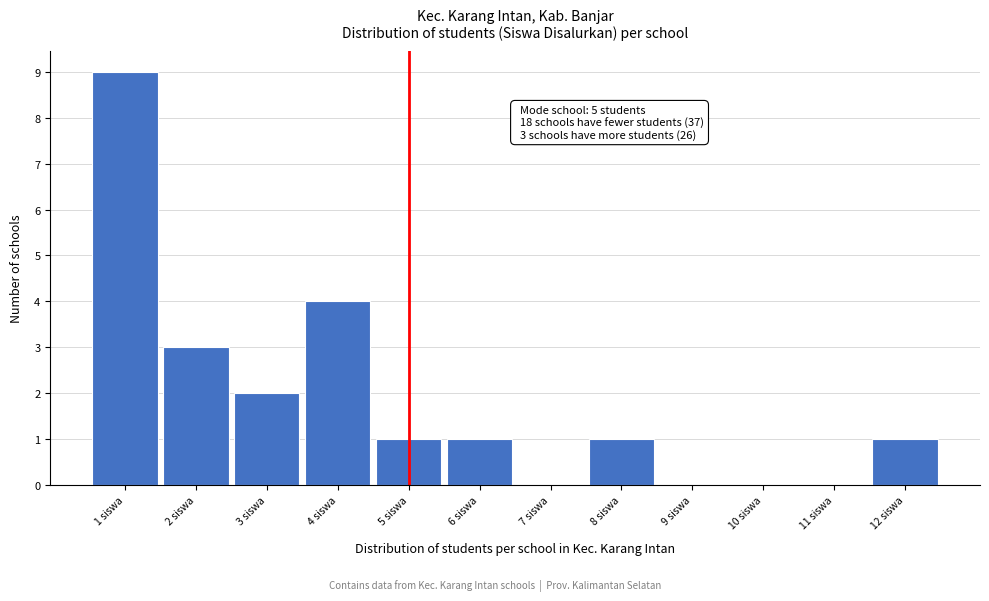

Over which range of the x-axis is the bar tallest?

0.5 to 1.5